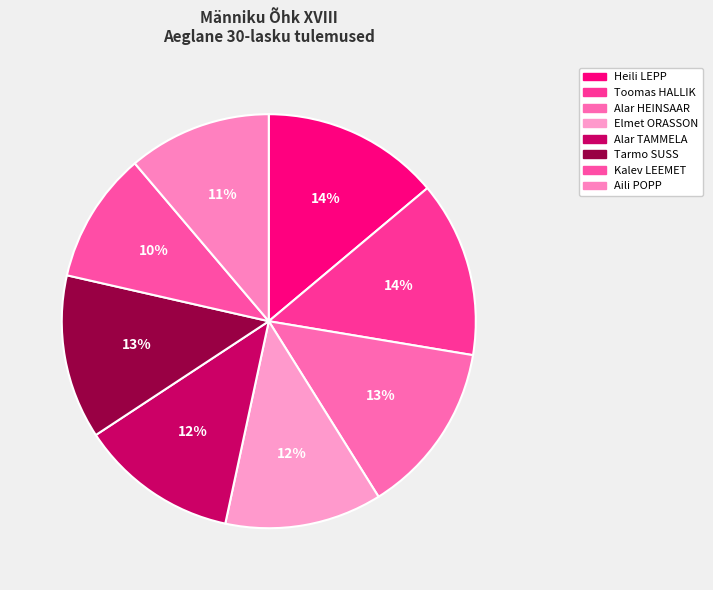

Count the number of slices in the pie.

8